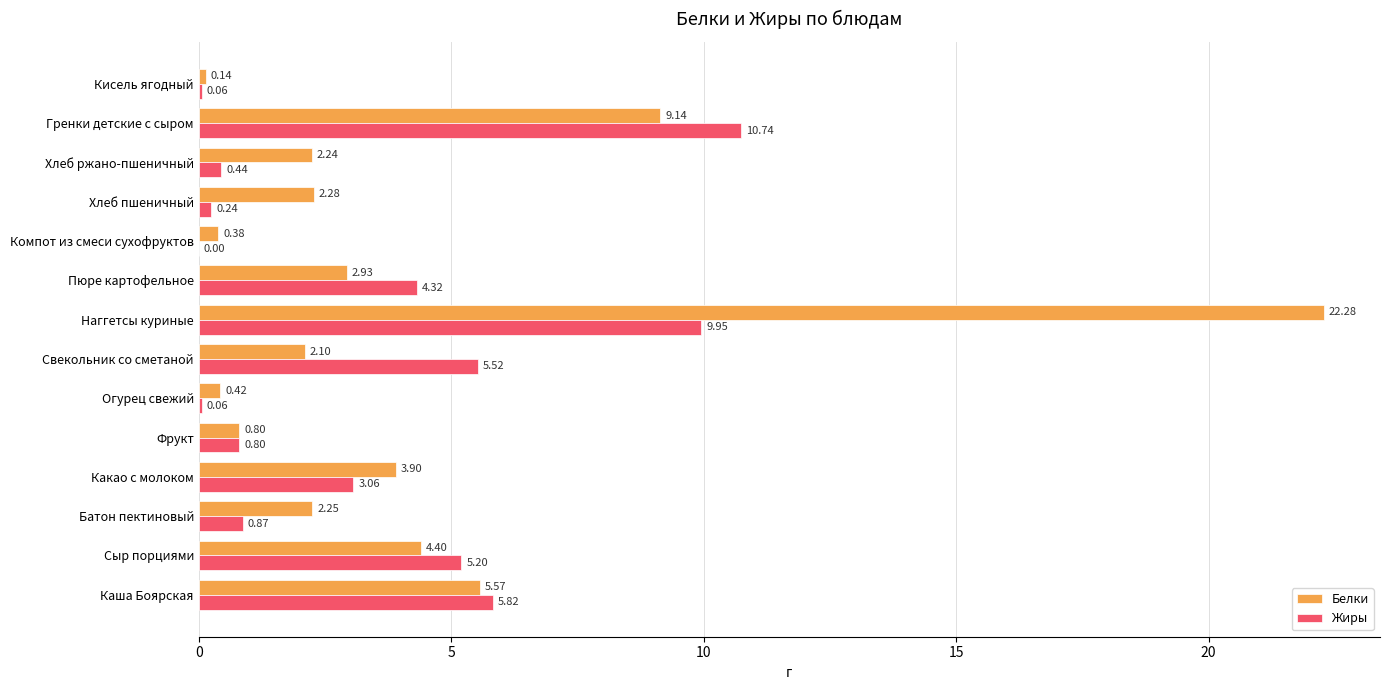

What is the total value across all series at Сыр порциями?

9.6